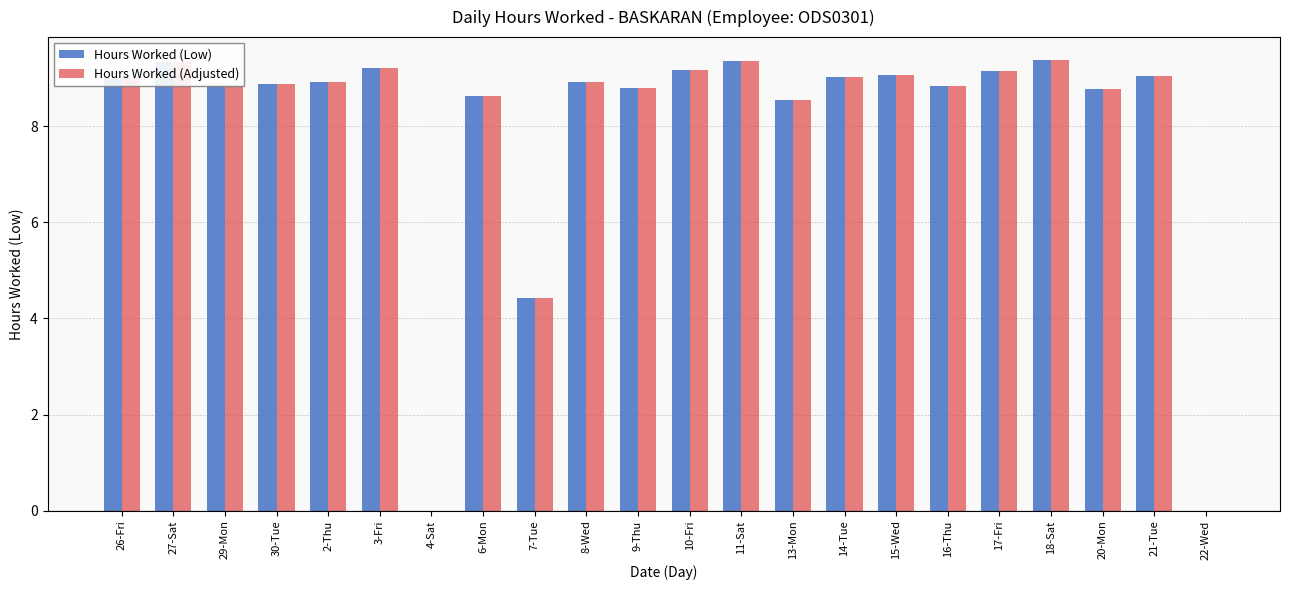

Is the value of Hours Worked (Adjusted) at 4-Sat greater than the value of Hours Worked (Low) at 7-Tue?

No